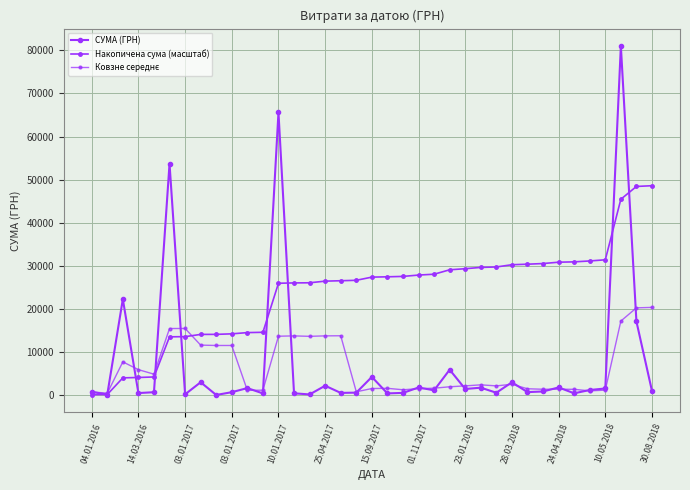

How many distinct data groups are displayed?

3